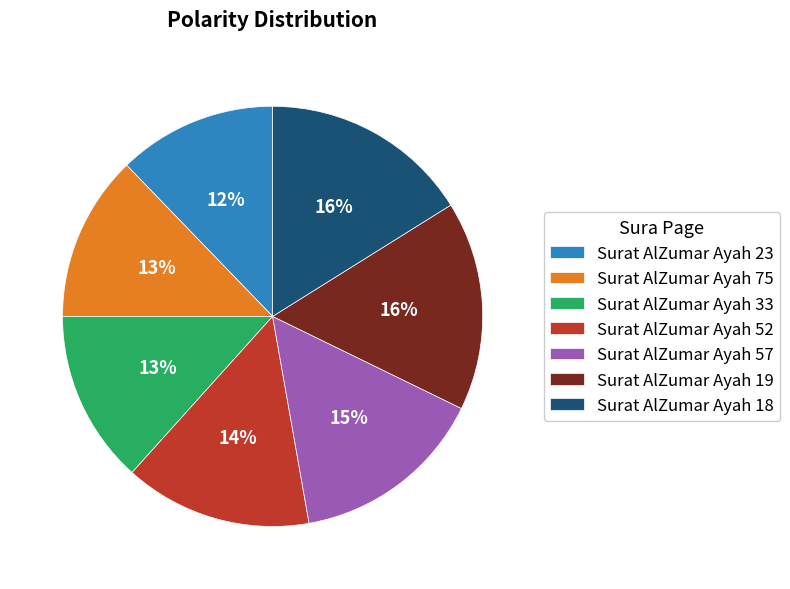

Between Surat AlZumar Ayah 75 and Surat AlZumar Ayah 52, which is larger?

Surat AlZumar Ayah 52